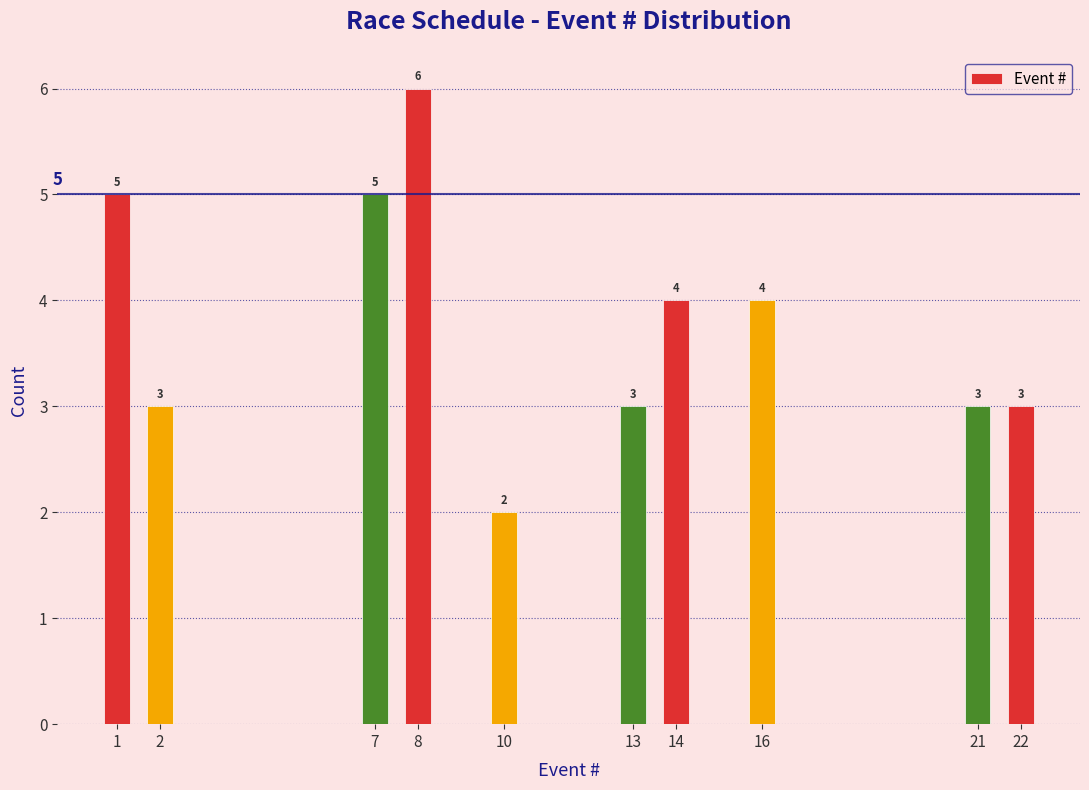

Reading right to left, what are all the values shown in this chart?

3	3	4	4	3	2	6	5	3	5